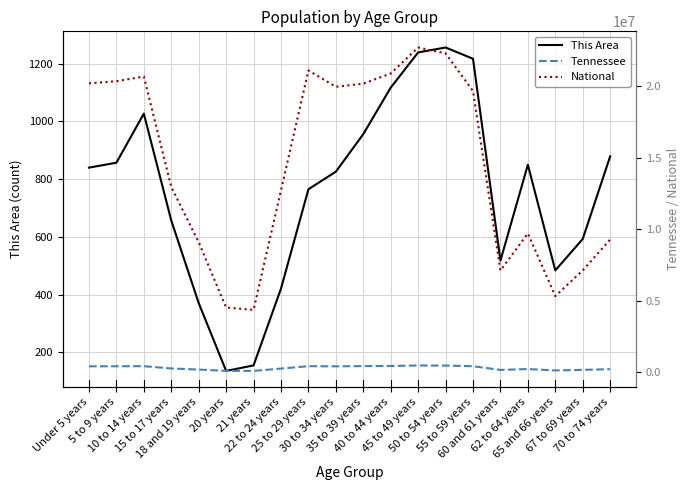

Where does the National series first go above 19664805?

Under 5 years